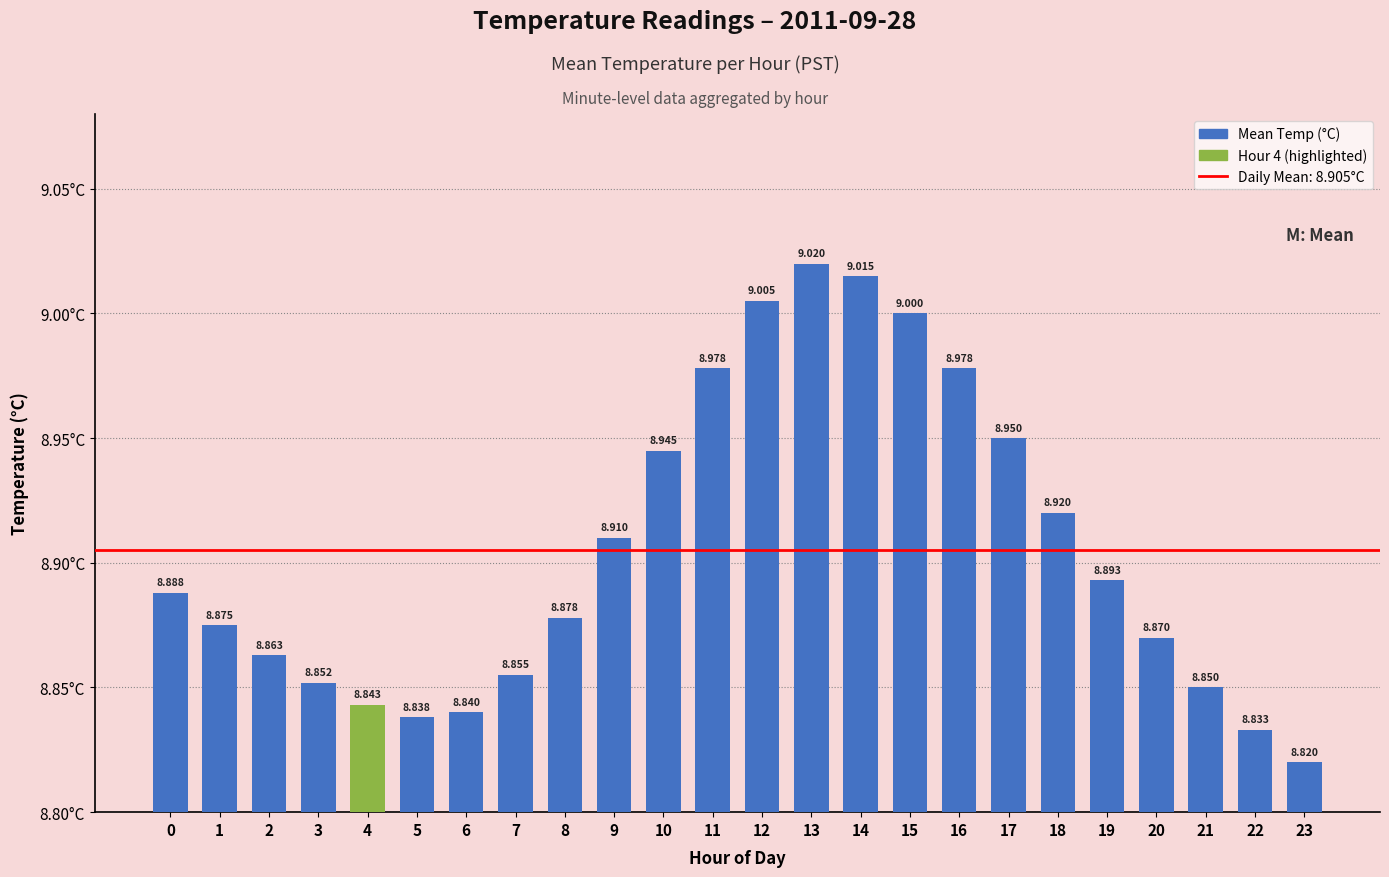

Is it true that the value at 16 is 15.8?

False